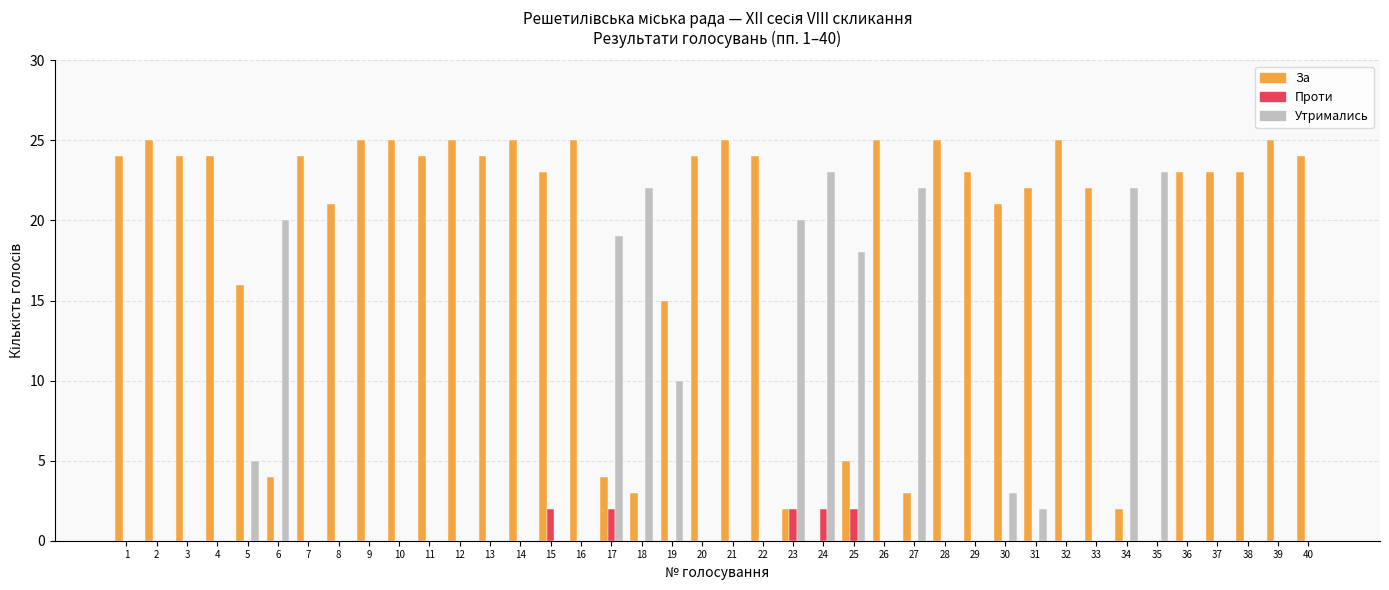

Where is Утримались nearest to the value 11?

19